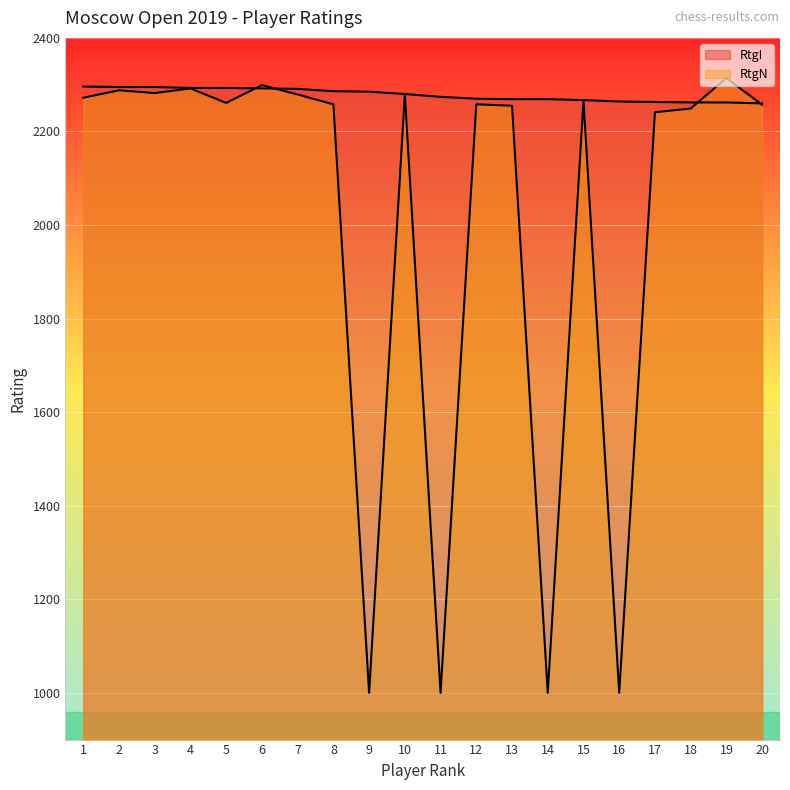

How many data points does each series have?

20